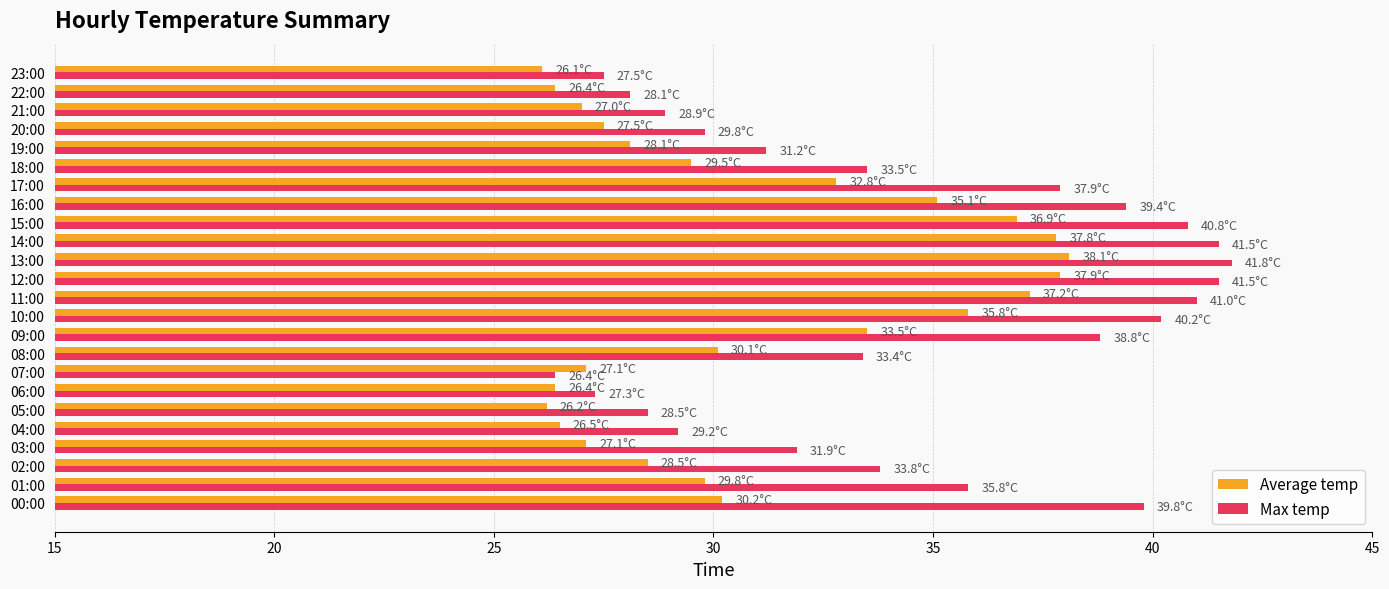

What is the highest value of the Average temp series?

38.1